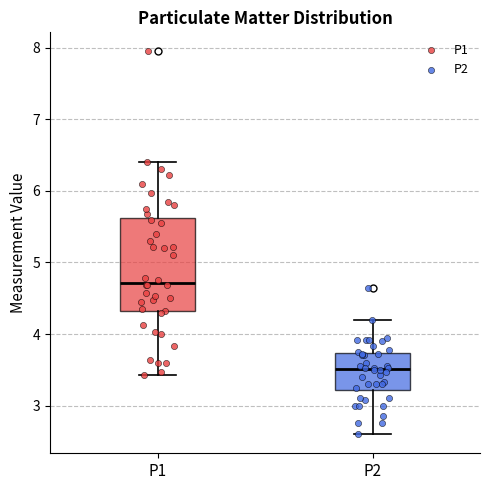

Which box's median line is the highest?

P1